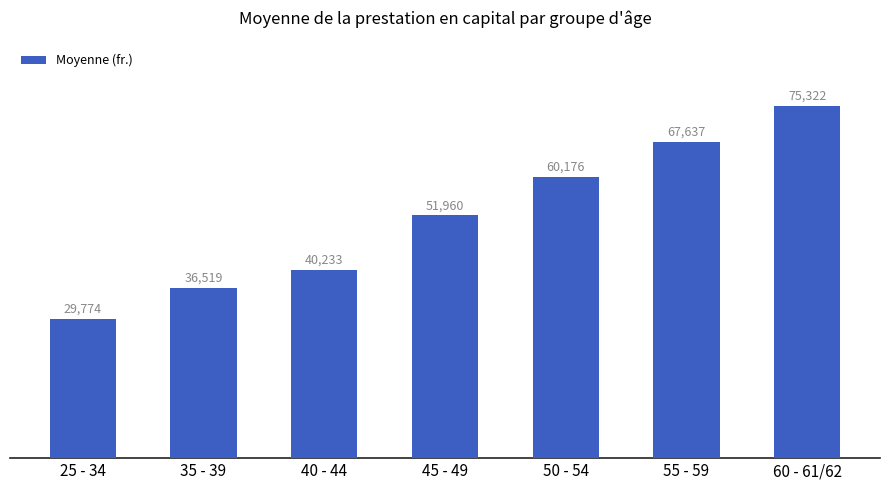

Does the chart contain stacked bars?

No